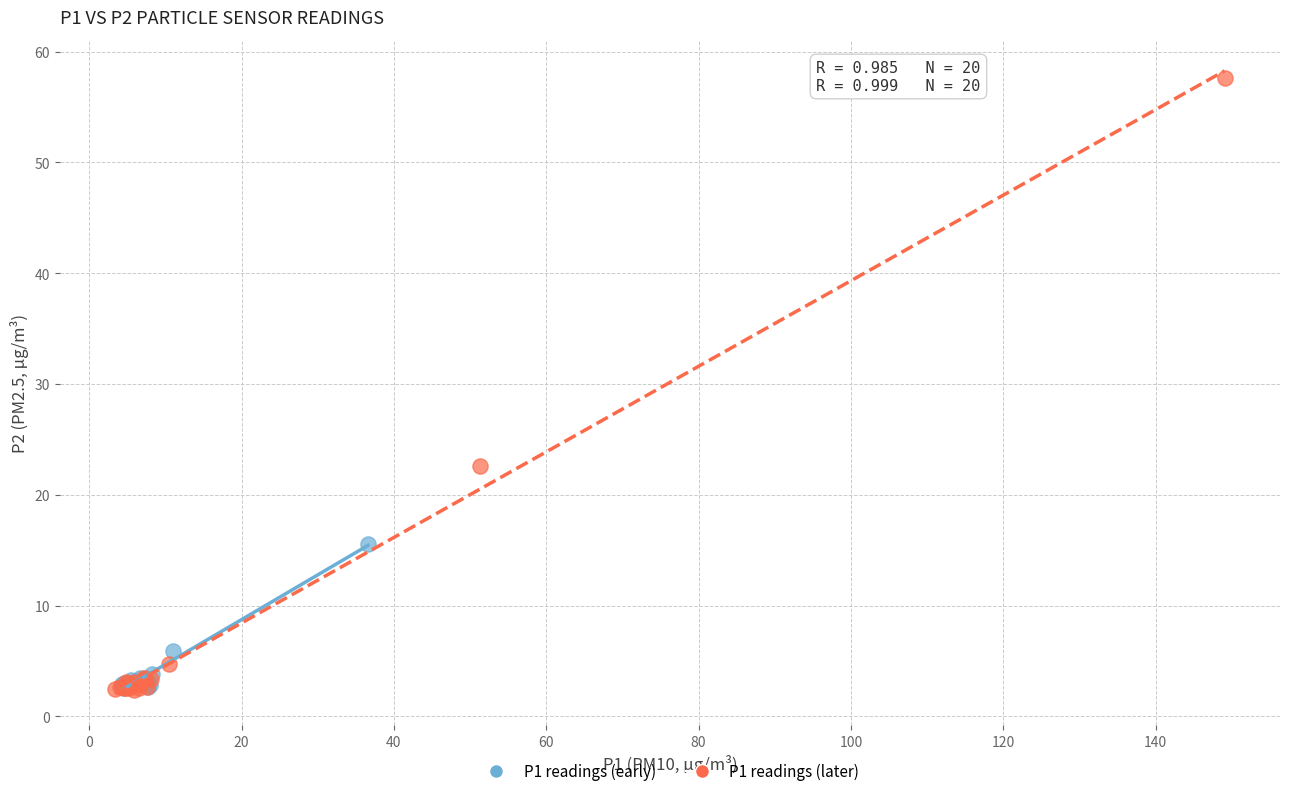

Which series reaches the maximum Y coordinate?

P1 readings (later)